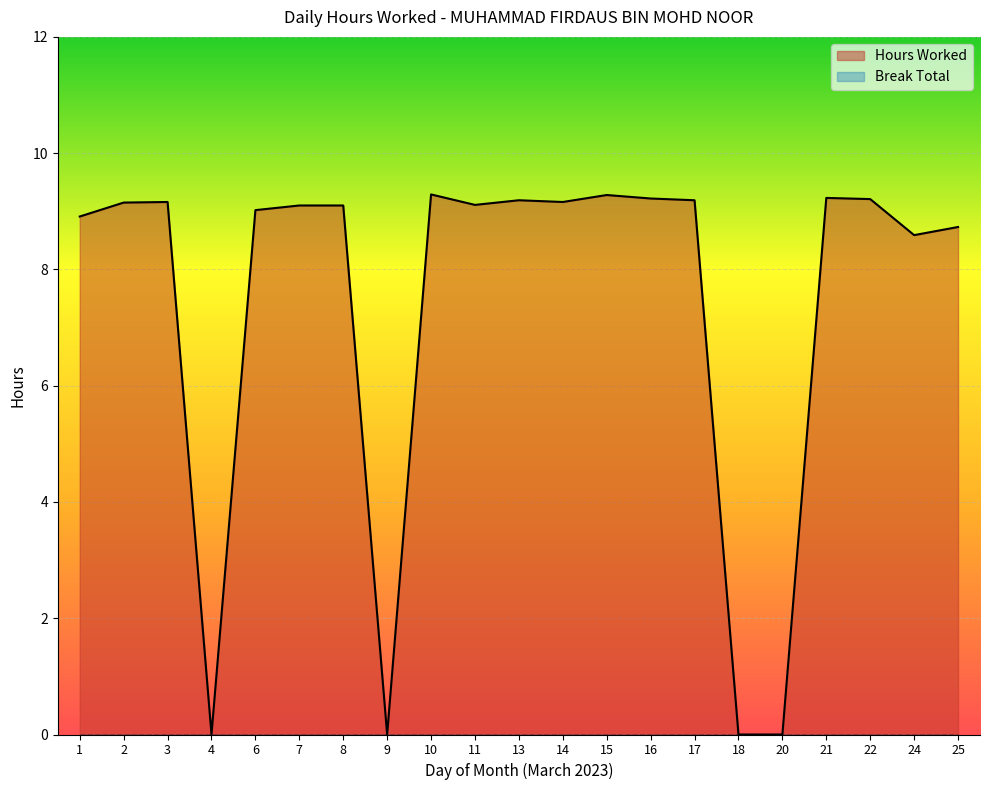

What is the change in value from 3 to 22?

+0.1